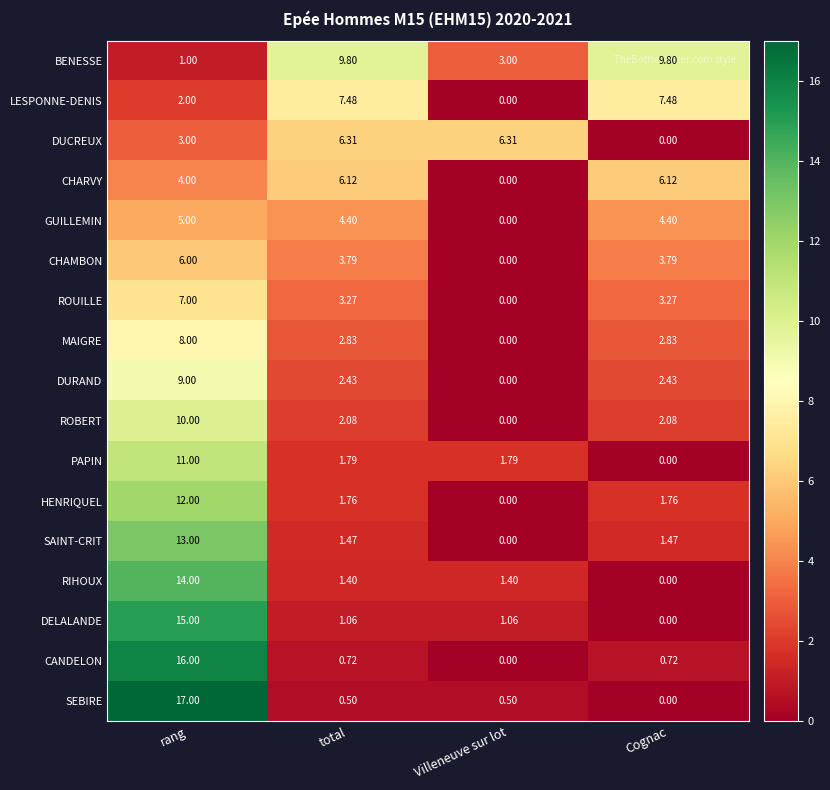

Which series has the largest total across all categories?

BENESSE